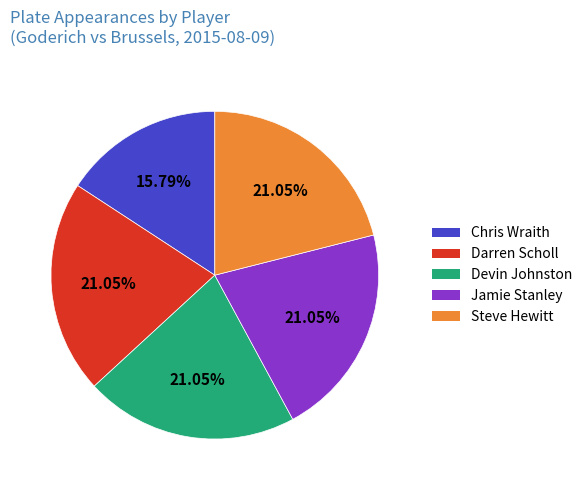

Count the number of slices in the pie.

5